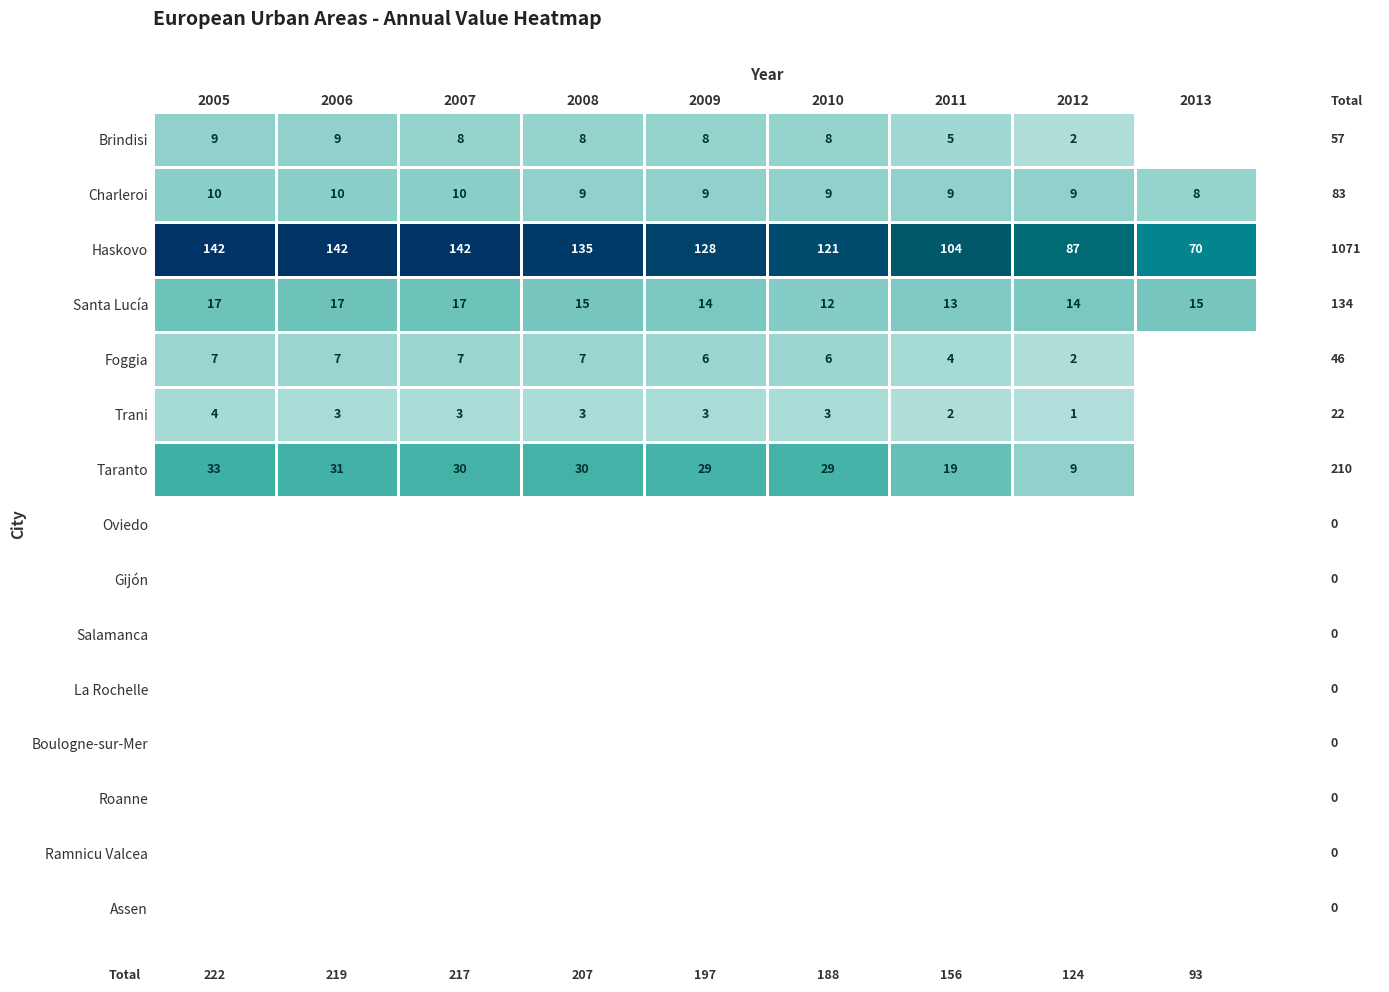

What is the spread (max minus min) of values at 2007?

139.0